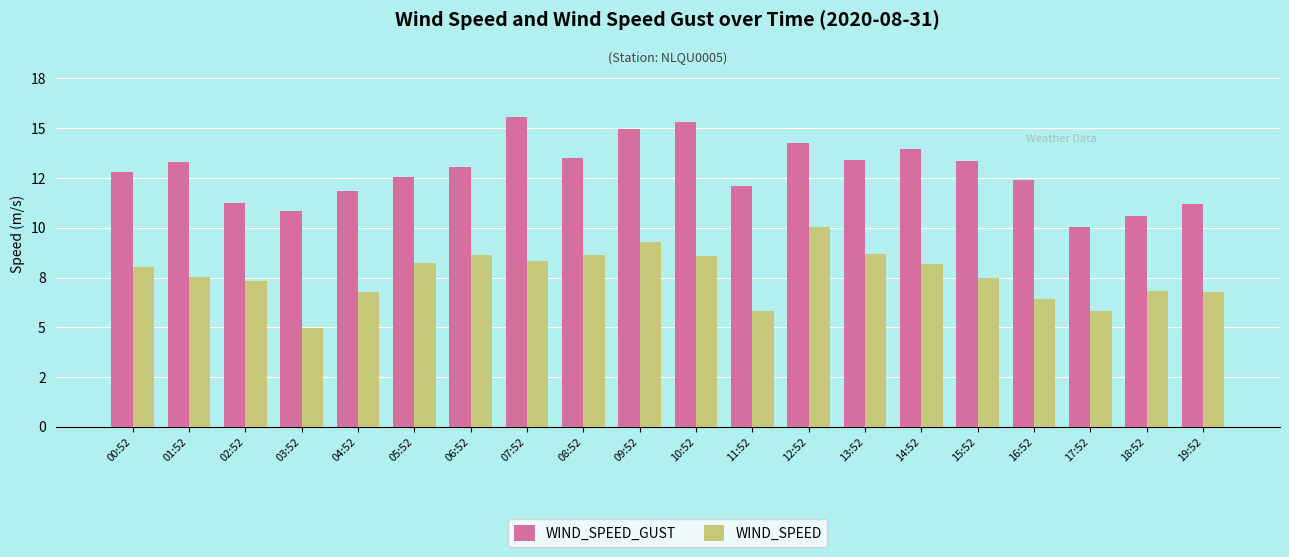

Which series changed the most between 08:52 and 19:52?

WIND_SPEED_GUST